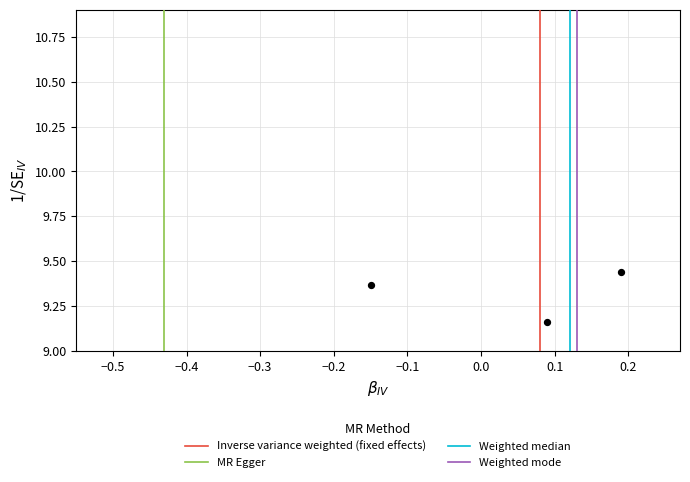

What is the range of Y values (max minus min)?

0.3